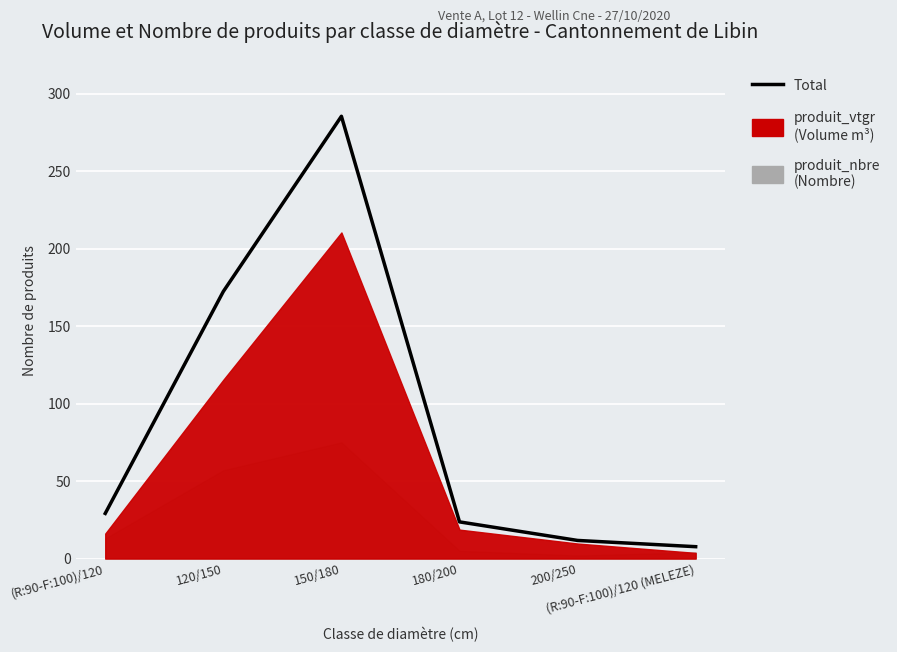

What is the minimum value shown in the chart?

7.7